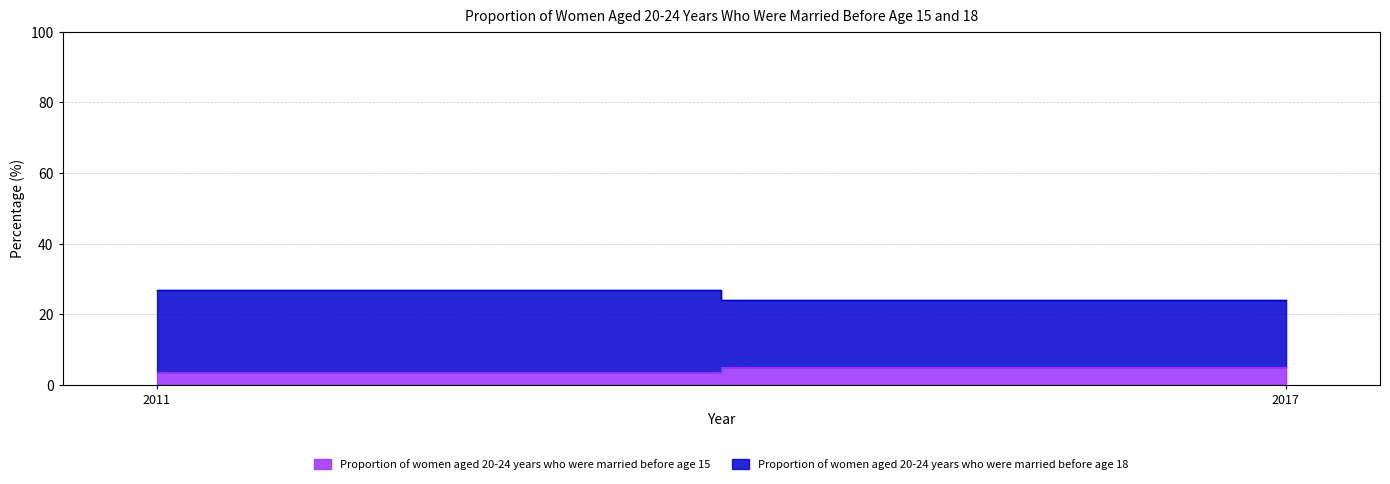

How many values in the Proportion of women aged 20-24 years who were married before age 15 series are below 5?

1